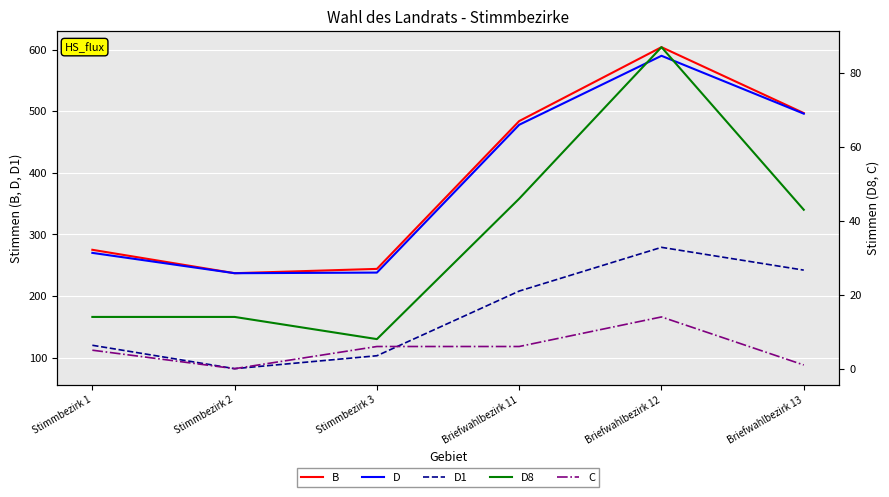

What is the value of the D point at the 5th from the left?

590